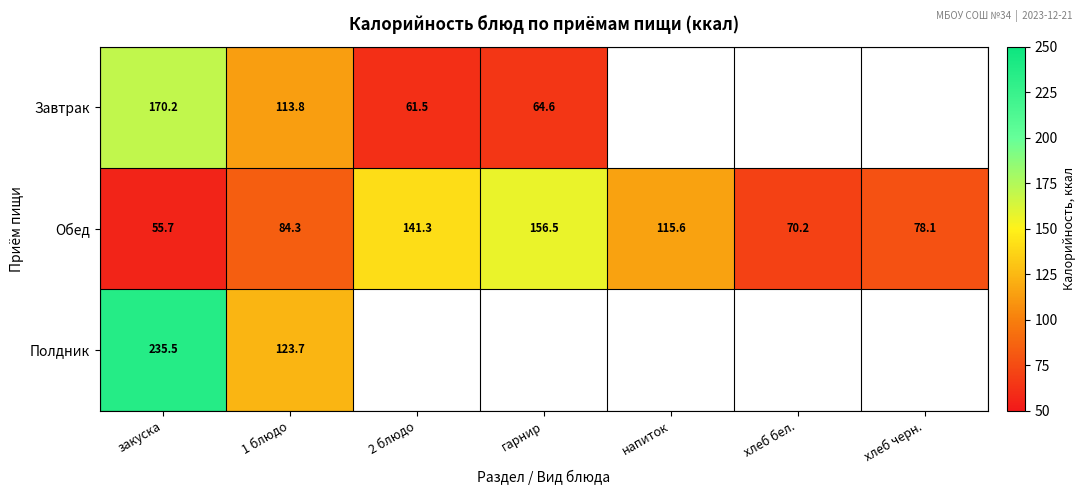

At which label does Обед reach its peak?

гарнир